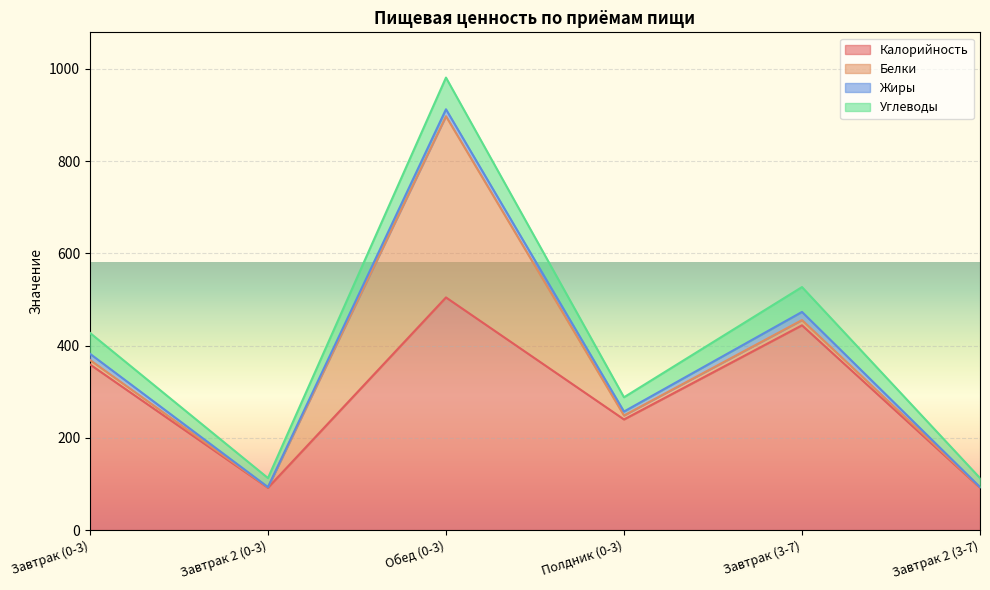

True or false: Калорийность and Жиры intersect in this chart.

False